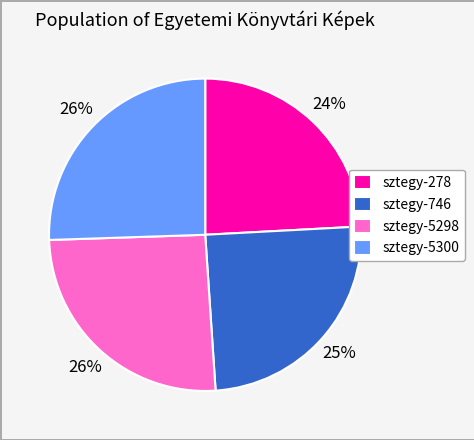

Combined, do sztegy-746 and sztegy-278 account for over 50%?

No